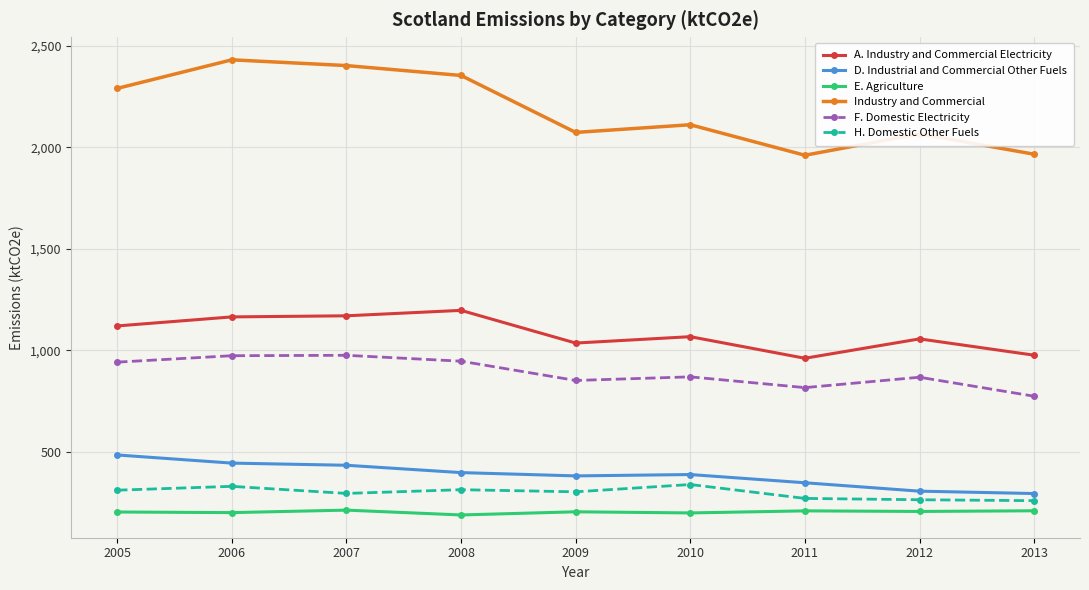

True or false: A. Industry and Commercial Electricity has a value of 1170.5 at 2007.

True